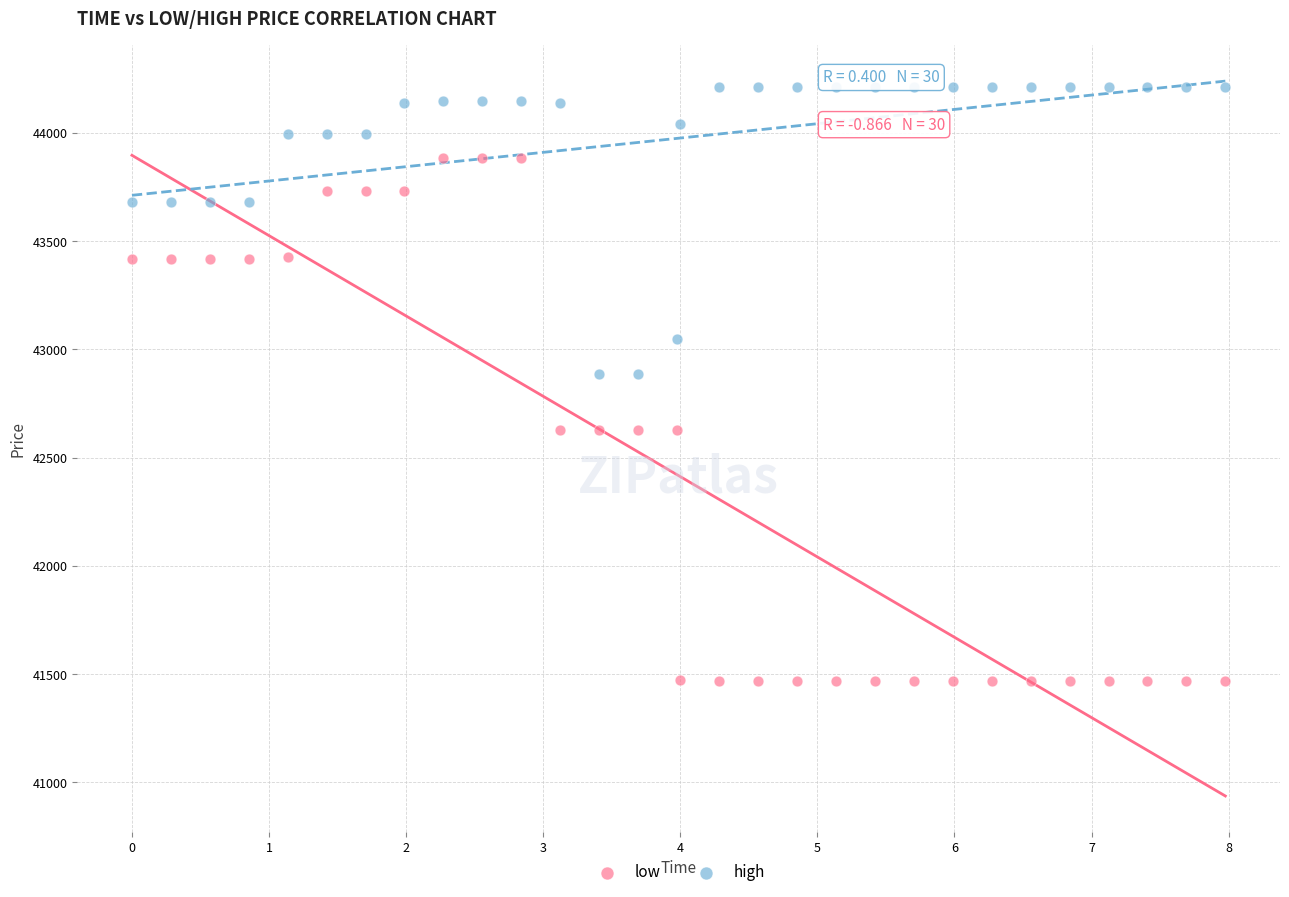

What are all the series names shown in the legend?

low, high